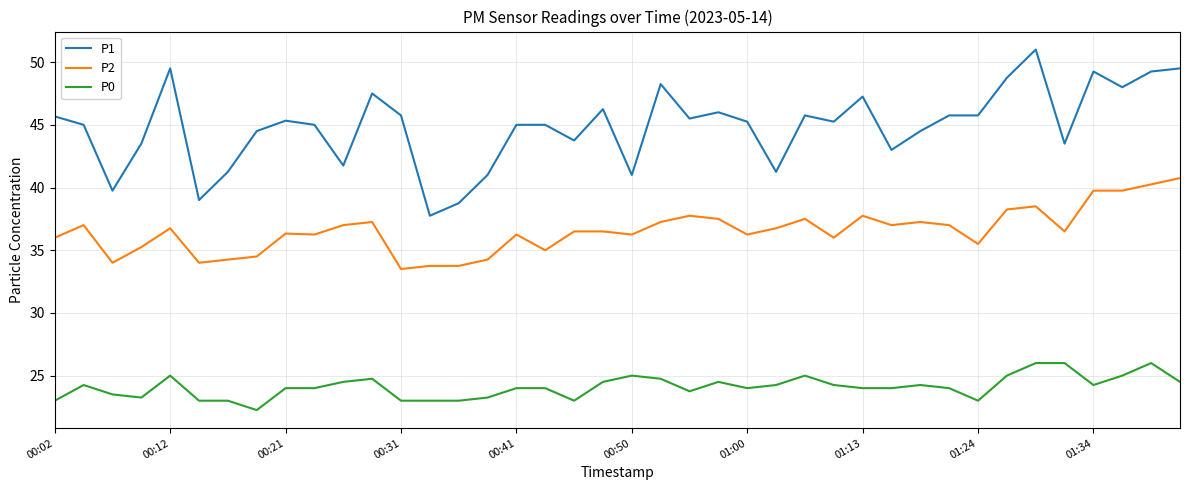

True or false: P0 and P1 cross at least once.

False